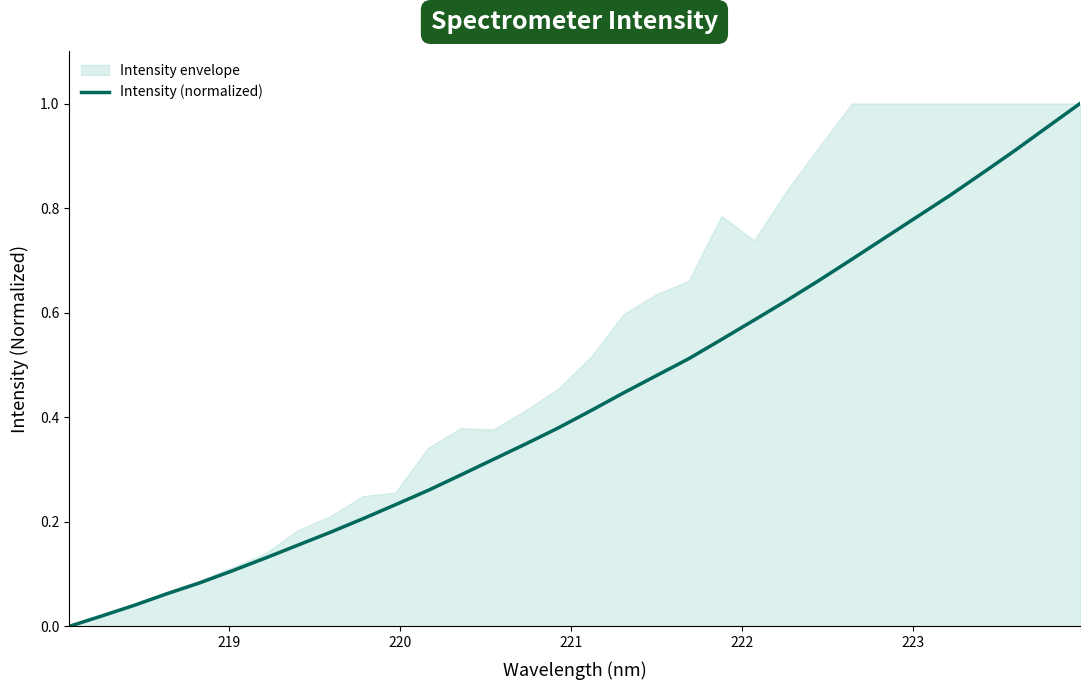

What is the sum of all values?

13.9